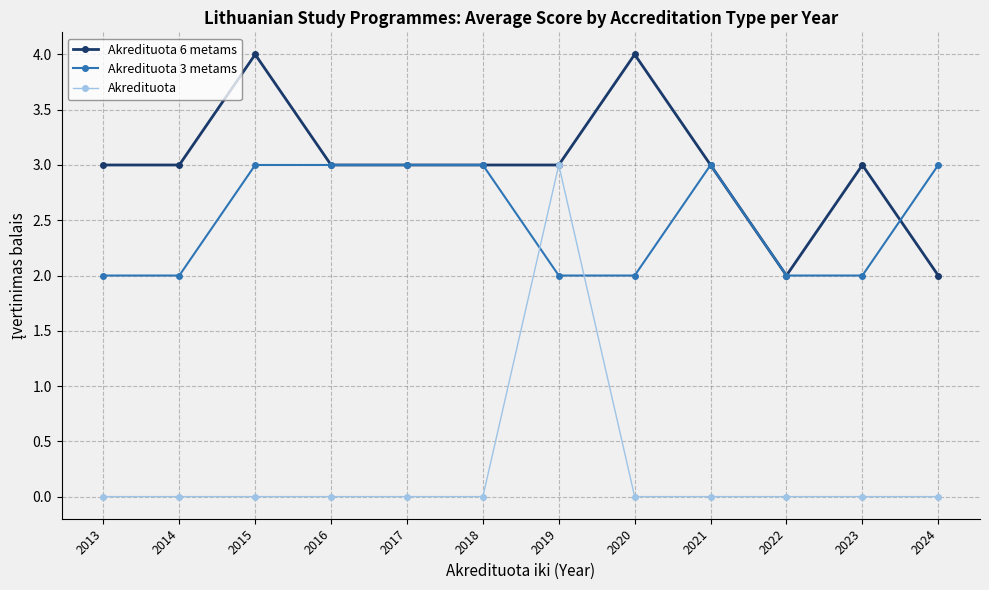

Rank the series by their average value, from lowest to highest.

Akredituota, Akredituota 3 metams, Akredituota 6 metams